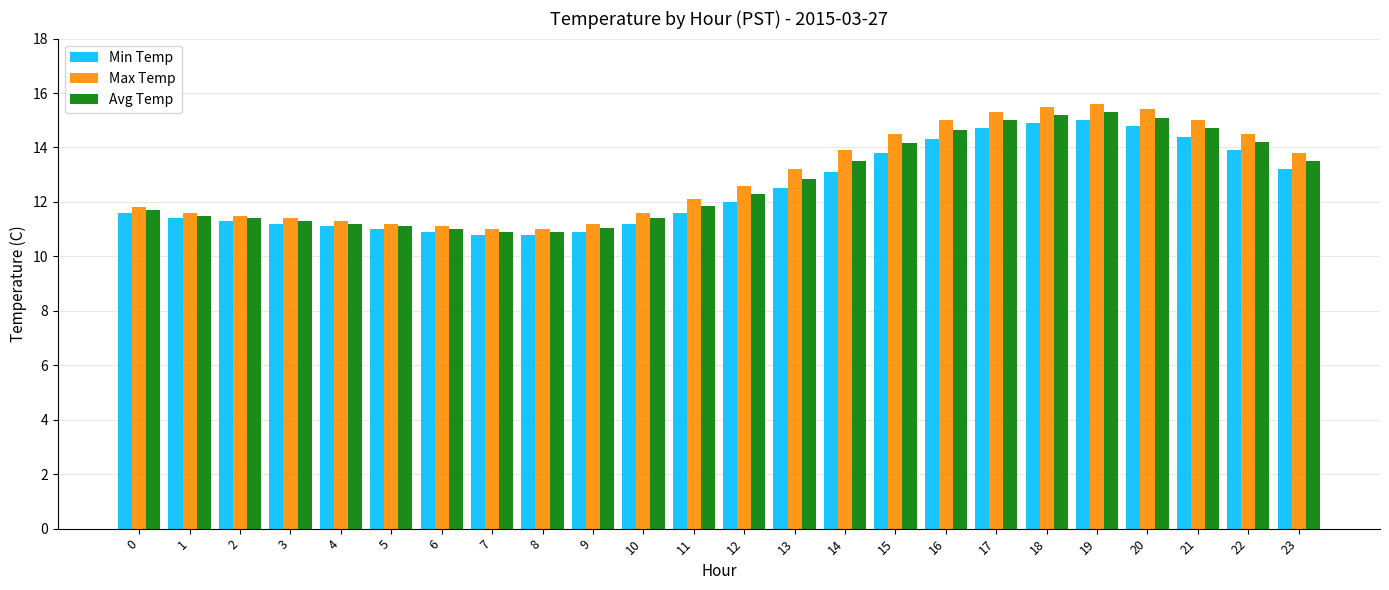

Rank the series at 13 from highest to lowest value.

Max Temp, Avg Temp, Min Temp